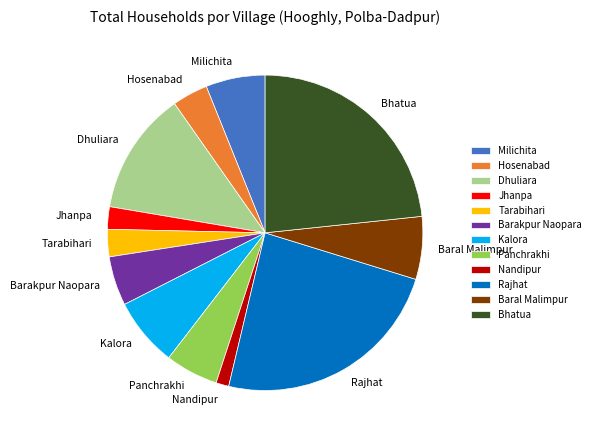

What is the ratio of the value at Rajhat to the value at Hosenabad?

6.6